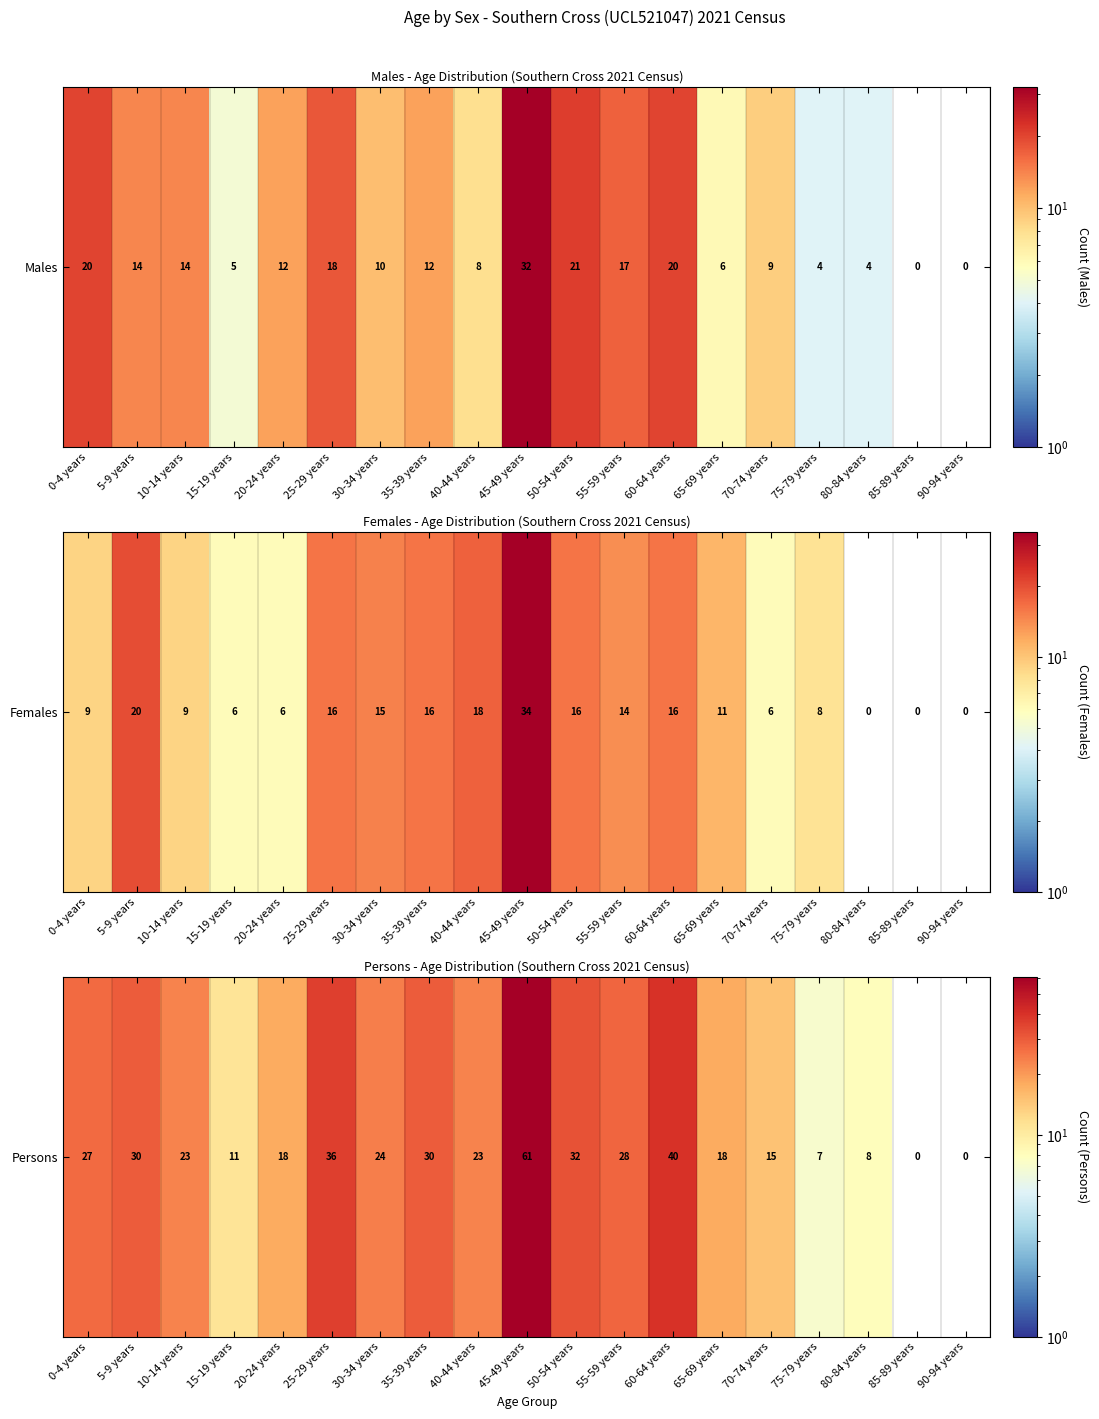

Which label corresponds to the largest value in the chart?

45-49 years